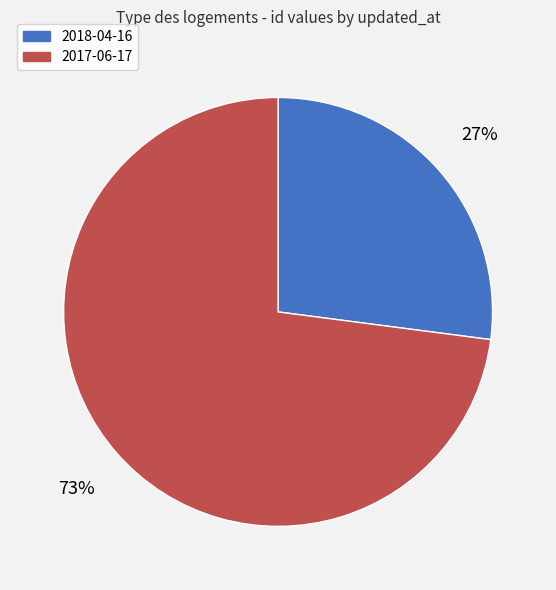

Between 2018-04-16 and 2017-06-17, which is larger?

2017-06-17